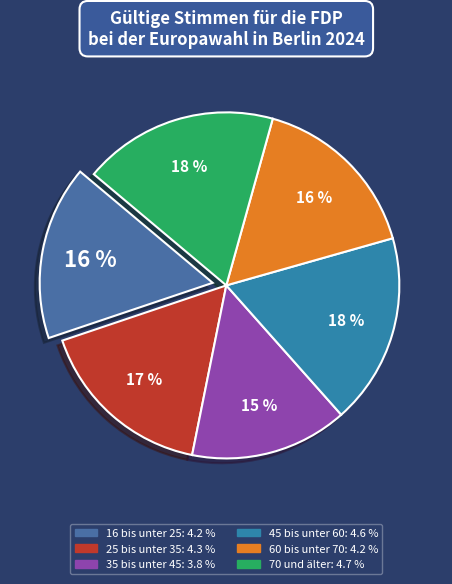

What is the ratio of the value at 70 und älter to the value at 16 bis unter 25?

1.1